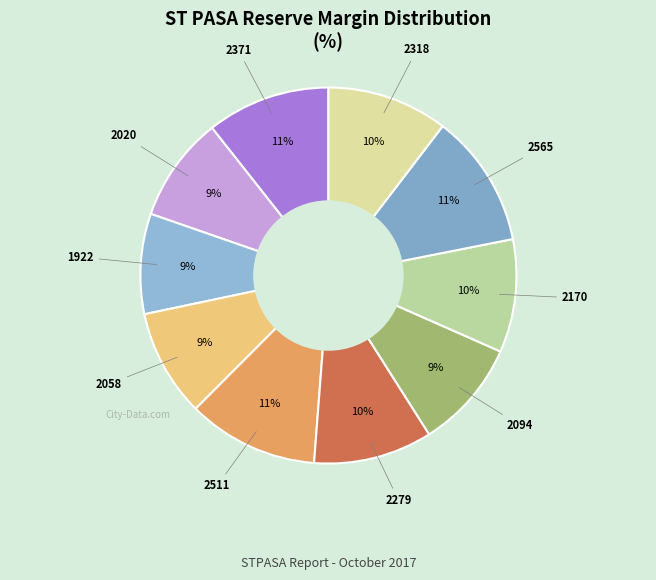

To the nearest percent, what is the average slice percentage?

10%